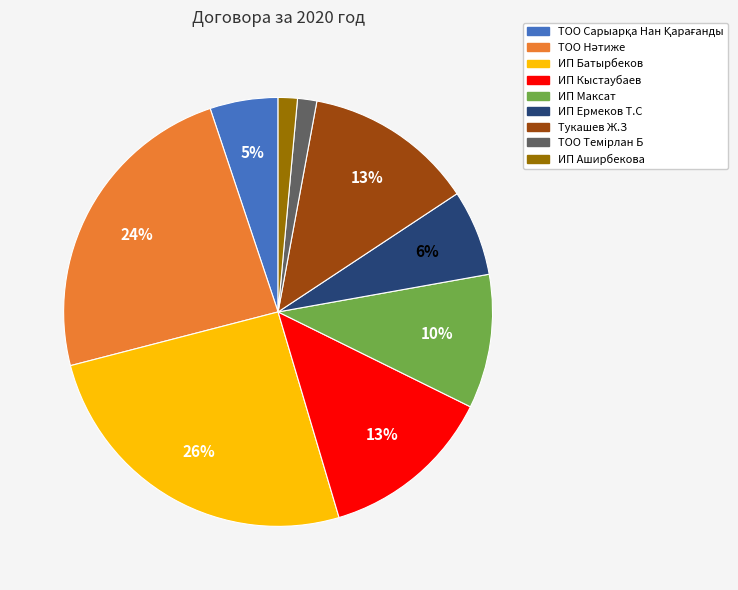

What percentage is the ИП Кыстаубаев slice, to the nearest percent?

13%